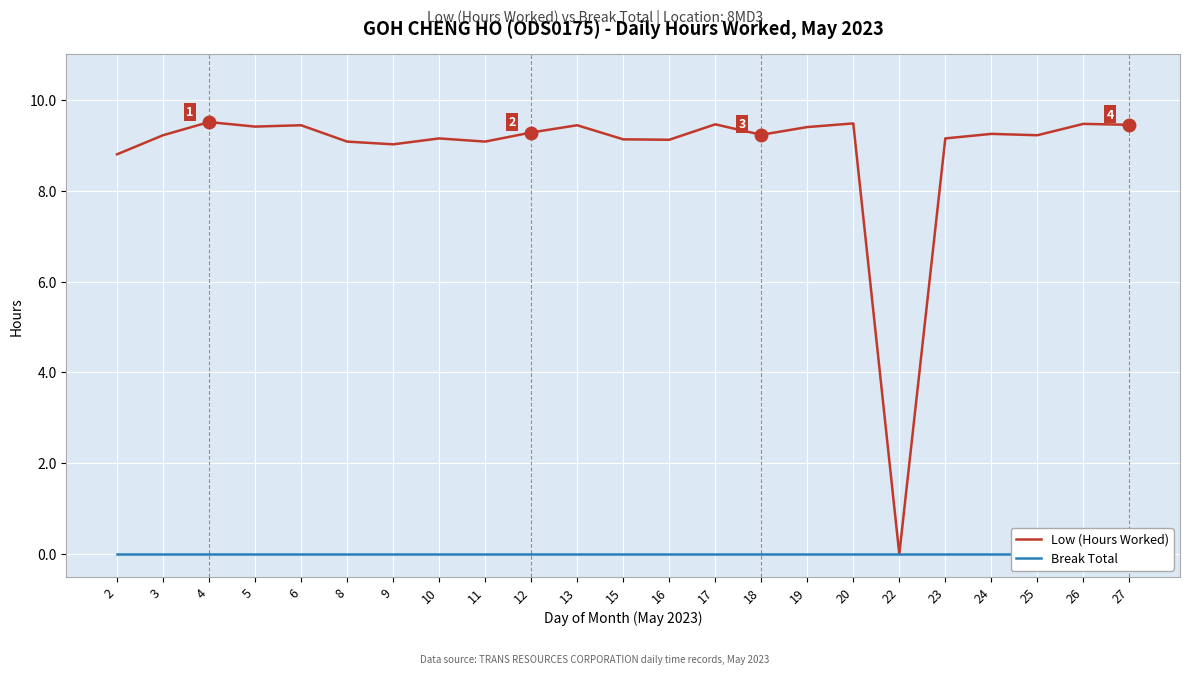

Count the number of categories in the chart.

23